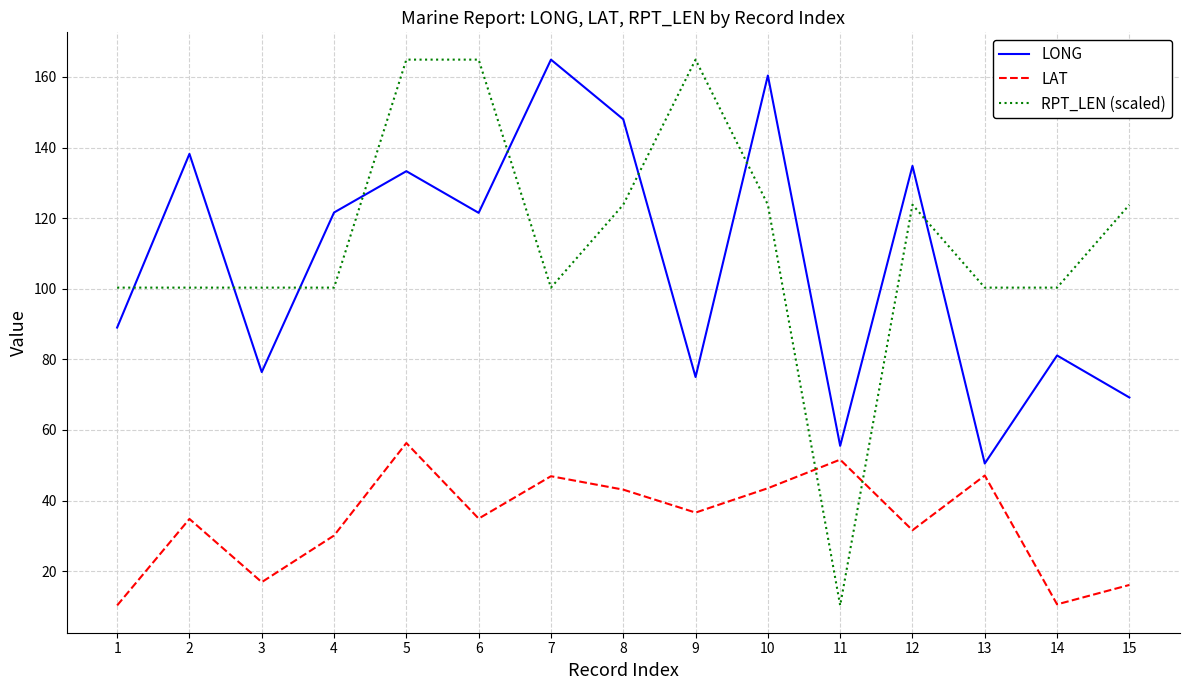

Where do RPT_LEN (scaled) and LAT first cross each other?

10 and 11